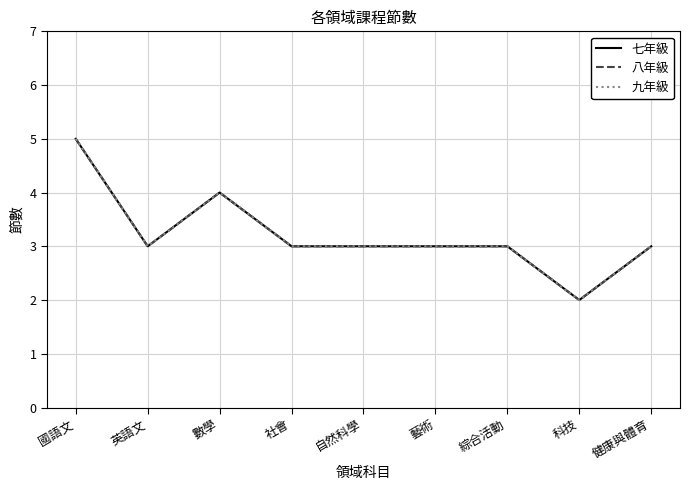

True or false: 七年級 and 九年級 intersect in this chart.

False